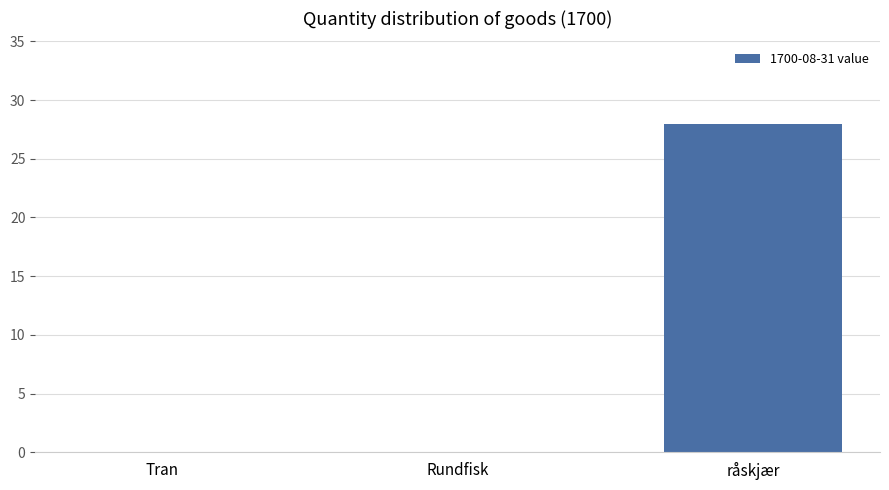

How many series are shown in this chart?

1